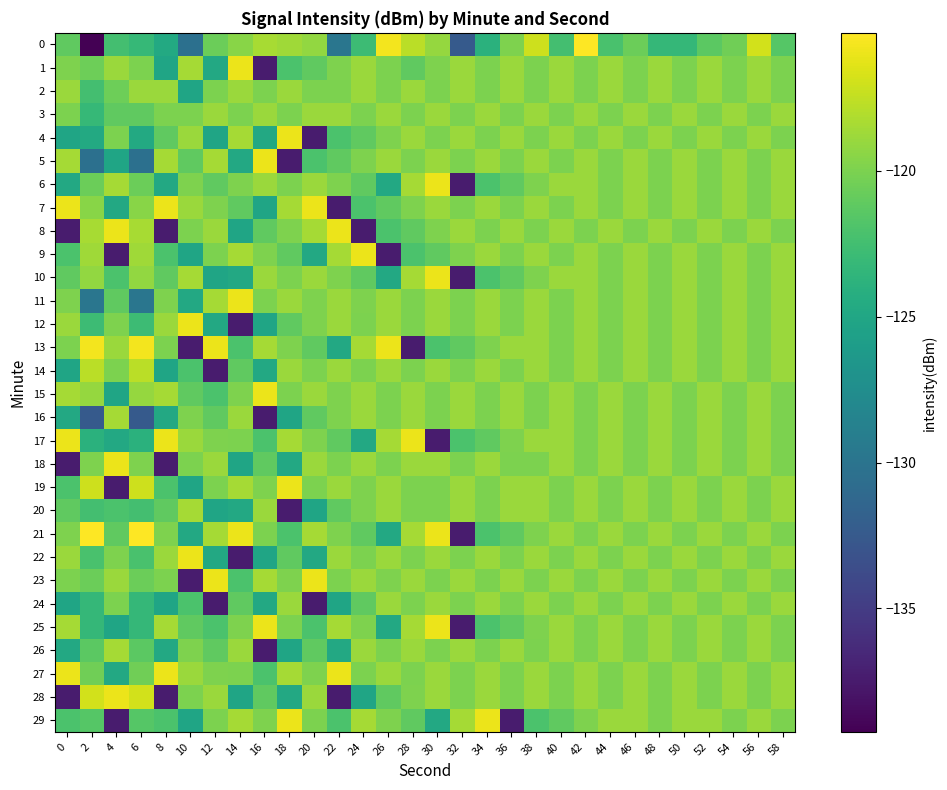

Reading right to left, list all the values displayed in this chart.

0: 58=-121.6	56=-116.9	54=-120.4	52=-121.3	50=-123.2	48=-123.3	46=-120.7	44=-122.2	42=-115.3	40=-122.4	38=-117.1	36=-119.9	34=-124.0	32=-132.5	30=-119.1	28=-117.8	26=-115.7	24=-122.8	22=-129.8	20=-119.2	18=-118.7	16=-118.5	14=-119.5	12=-120.6	10=-130.3	8=-124.6	6=-123.2	4=-122.5	2=-139.2	0=-121.1
1: 58=-120.0	56=-118.8	54=-120.0	52=-118.8	50=-120.0	48=-118.8	46=-120.0	44=-118.8	42=-120.0	40=-118.8	38=-120.0	36=-118.8	34=-120.0	32=-118.8	30=-119.9	28=-121.1	26=-120.0	24=-118.8	22=-119.9	20=-121.1	18=-122.1	16=-137.4	14=-116.0	12=-124.7	10=-118.5	8=-125.1	6=-120.0	4=-118.8	2=-120.5	0=-119.9
2: 58=-120.0	56=-118.8	54=-120.0	52=-118.8	50=-120.0	48=-118.8	46=-120.0	44=-118.8	42=-120.0	40=-118.8	38=-120.0	36=-118.8	34=-120.0	32=-118.8	30=-120.0	28=-118.8	26=-120.0	24=-118.8	22=-120.0	20=-120.0	18=-118.8	16=-120.0	14=-118.8	12=-120.0	10=-125.1	8=-118.8	6=-118.8	4=-120.5	2=-122.5	0=-118.8
3: 58=-118.8	56=-120.0	54=-118.8	52=-120.0	50=-118.8	48=-120.0	46=-118.8	44=-120.0	42=-118.8	40=-120.0	38=-118.8	36=-120.0	34=-118.8	32=-120.0	30=-118.8	28=-120.0	26=-118.8	24=-120.0	22=-118.8	20=-118.8	18=-120.0	16=-118.8	14=-120.0	12=-118.8	10=-120.0	8=-120.0	6=-121.1	4=-121.1	2=-123.2	0=-120.0
4: 58=-120.0	56=-118.8	54=-120.0	52=-118.8	50=-120.0	48=-118.8	46=-120.0	44=-118.8	42=-120.0	40=-118.8	38=-120.0	36=-118.8	34=-120.0	32=-118.8	30=-120.0	28=-118.8	26=-119.9	24=-121.1	22=-122.1	20=-137.4	18=-116.0	16=-124.7	14=-118.5	12=-125.1	10=-118.8	8=-121.1	6=-124.6	4=-120.0	2=-124.6	0=-125.1
5: 58=-118.8	56=-120.0	54=-118.8	52=-120.0	50=-118.8	48=-120.0	46=-118.8	44=-120.0	42=-118.8	40=-120.0	38=-118.8	36=-120.0	34=-118.8	32=-120.0	30=-118.8	28=-120.0	26=-118.8	24=-119.9	22=-121.1	20=-122.1	18=-137.4	16=-116.0	14=-124.7	12=-118.5	10=-121.1	8=-118.5	6=-130.3	4=-125.1	2=-130.3	0=-118.5
6: 58=-118.8	56=-120.0	54=-118.8	52=-120.0	50=-118.8	48=-120.0	46=-118.8	44=-120.0	42=-118.8	40=-118.8	38=-119.9	36=-121.1	34=-122.1	32=-137.4	30=-116.0	28=-118.5	26=-124.7	24=-121.1	22=-119.9	20=-118.8	18=-120.0	16=-118.8	14=-119.9	12=-121.1	10=-119.9	8=-124.7	6=-120.6	4=-118.5	2=-120.6	0=-124.7
7: 58=-118.8	56=-120.0	54=-118.8	52=-120.0	50=-118.8	48=-120.0	46=-118.8	44=-120.0	42=-118.8	40=-120.0	38=-118.8	36=-120.0	34=-118.8	32=-120.0	30=-118.8	28=-119.9	26=-121.1	24=-122.1	22=-137.4	20=-116.0	18=-118.5	16=-125.1	14=-121.1	12=-119.9	10=-118.8	8=-116.0	6=-119.5	4=-124.7	2=-119.5	0=-116.0
8: 58=-120.0	56=-118.8	54=-120.0	52=-118.8	50=-120.0	48=-118.8	46=-120.0	44=-118.8	42=-120.0	40=-118.8	38=-120.0	36=-118.8	34=-120.0	32=-118.8	30=-119.9	28=-121.1	26=-122.1	24=-137.4	22=-116.0	20=-118.5	18=-119.9	16=-121.1	14=-125.1	12=-118.8	10=-120.0	8=-137.4	6=-118.5	4=-116.0	2=-118.5	0=-137.4
9: 58=-118.8	56=-120.0	54=-118.8	52=-120.0	50=-118.8	48=-120.0	46=-118.8	44=-120.0	42=-118.8	40=-120.0	38=-118.8	36=-120.0	34=-118.8	32=-119.9	30=-121.1	28=-122.1	26=-137.4	24=-116.0	22=-118.5	20=-124.7	18=-121.1	16=-119.9	14=-118.5	12=-120.0	10=-125.1	8=-122.1	6=-118.7	4=-137.4	2=-118.7	0=-122.1
10: 58=-118.8	56=-120.0	54=-118.8	52=-120.0	50=-118.8	48=-120.0	46=-118.8	44=-120.0	42=-118.8	40=-118.8	38=-119.9	36=-121.1	34=-122.1	32=-137.4	30=-116.0	28=-118.5	26=-124.7	24=-121.1	22=-119.9	20=-118.8	18=-120.0	16=-118.8	14=-124.7	12=-125.1	10=-118.5	8=-121.1	6=-119.2	4=-122.1	2=-119.2	0=-121.1
11: 58=-118.8	56=-120.0	54=-118.8	52=-120.0	50=-118.8	48=-120.0	46=-118.8	44=-120.0	42=-118.8	40=-120.0	38=-118.8	36=-120.0	34=-118.8	32=-120.0	30=-118.8	28=-120.0	26=-118.8	24=-119.9	22=-118.8	20=-119.9	18=-118.8	16=-120.0	14=-116.0	12=-118.5	10=-124.7	8=-119.9	6=-129.8	4=-121.1	2=-129.8	0=-119.9
12: 58=-118.8	56=-120.0	54=-118.8	52=-120.0	50=-118.8	48=-120.0	46=-118.8	44=-120.0	42=-118.8	40=-120.0	38=-118.8	36=-120.0	34=-118.8	32=-120.0	30=-118.8	28=-120.0	26=-118.8	24=-120.0	22=-118.8	20=-119.9	18=-121.1	16=-125.1	14=-137.4	12=-124.7	10=-116.0	8=-118.8	6=-122.8	4=-119.9	2=-122.8	0=-118.8
13: 58=-118.8	56=-120.0	54=-118.8	52=-120.0	50=-118.8	48=-120.0	46=-118.8	44=-120.0	42=-118.8	40=-120.0	38=-118.8	36=-118.8	34=-119.9	32=-121.1	30=-122.1	28=-137.4	26=-116.0	24=-118.5	22=-124.7	20=-121.1	18=-119.9	16=-118.5	14=-122.1	12=-116.0	10=-137.4	8=-120.0	6=-115.7	4=-118.8	2=-115.7	0=-120.0
14: 58=-118.8	56=-120.0	54=-118.8	52=-120.0	50=-118.8	48=-120.0	46=-118.8	44=-120.0	42=-118.8	40=-120.0	38=-118.8	36=-120.0	34=-118.8	32=-120.0	30=-118.8	28=-120.0	26=-118.8	24=-120.0	22=-118.8	20=-120.0	18=-118.8	16=-124.7	14=-121.1	12=-137.4	10=-122.1	8=-125.1	6=-117.8	4=-120.0	2=-117.8	0=-125.1
15: 58=-120.0	56=-118.8	54=-120.0	52=-118.8	50=-120.0	48=-118.8	46=-120.0	44=-118.8	42=-120.0	40=-118.8	38=-120.0	36=-118.8	34=-120.0	32=-118.8	30=-120.0	28=-118.8	26=-120.0	24=-118.8	22=-119.9	20=-118.8	18=-120.0	16=-116.0	14=-119.9	12=-122.1	10=-121.1	8=-118.5	6=-119.1	4=-125.1	2=-119.1	0=-118.5
16: 58=-120.0	56=-118.8	54=-120.0	52=-118.8	50=-120.0	48=-118.8	46=-120.0	44=-118.8	42=-120.0	40=-118.8	38=-120.0	36=-118.8	34=-120.0	32=-118.8	30=-120.0	28=-118.8	26=-120.0	24=-118.8	22=-119.9	20=-121.1	18=-125.1	16=-137.4	14=-118.8	12=-121.1	10=-119.9	8=-124.7	6=-132.5	4=-118.5	2=-132.5	0=-124.7
17: 58=-120.0	56=-118.8	54=-120.0	52=-118.8	50=-120.0	48=-118.8	46=-120.0	44=-118.8	42=-120.0	40=-118.8	38=-118.8	36=-119.9	34=-121.1	32=-122.1	30=-137.4	28=-116.0	26=-118.5	24=-124.7	22=-121.1	20=-119.9	18=-118.5	16=-122.1	14=-120.0	12=-119.9	10=-118.8	8=-116.0	6=-124.0	4=-124.7	2=-124.0	0=-116.0
18: 58=-120.0	56=-118.8	54=-120.0	52=-118.8	50=-120.0	48=-118.8	46=-120.0	44=-118.8	42=-120.0	40=-118.8	38=-120.0	36=-120.0	34=-118.8	32=-120.0	30=-118.8	28=-118.8	26=-120.0	24=-118.8	22=-120.0	20=-118.8	18=-124.7	16=-121.1	14=-125.1	12=-118.8	10=-120.0	8=-137.4	6=-119.9	4=-116.0	2=-119.9	0=-137.4
19: 58=-118.8	56=-120.0	54=-118.8	52=-120.0	50=-118.8	48=-120.0	46=-118.8	44=-120.0	42=-118.8	40=-120.0	38=-118.8	36=-118.8	34=-120.0	32=-118.8	30=-120.0	28=-120.0	26=-118.8	24=-119.9	22=-118.8	20=-120.0	18=-116.0	16=-119.9	14=-118.5	12=-120.0	10=-125.1	8=-122.1	6=-117.1	4=-137.4	2=-117.1	0=-122.1
20: 58=-118.8	56=-120.0	54=-118.8	52=-120.0	50=-118.8	48=-120.0	46=-118.8	44=-120.0	42=-118.8	40=-120.0	38=-118.8	36=-118.8	34=-120.0	32=-118.8	30=-120.0	28=-120.0	26=-118.8	24=-119.9	22=-121.1	20=-125.1	18=-137.4	16=-118.8	14=-124.7	12=-125.1	10=-118.5	8=-121.1	6=-122.4	4=-122.1	2=-122.4	0=-121.1
21: 58=-120.0	56=-118.8	54=-120.0	52=-118.8	50=-120.0	48=-118.8	46=-120.0	44=-118.8	42=-120.0	40=-118.8	38=-119.9	36=-121.1	34=-122.1	32=-137.4	30=-116.0	28=-118.5	26=-124.7	24=-121.1	22=-119.9	20=-118.5	18=-122.1	16=-120.0	14=-116.0	12=-118.5	10=-124.7	8=-119.9	6=-115.3	4=-121.1	2=-115.3	0=-119.9
22: 58=-118.8	56=-120.0	54=-118.8	52=-120.0	50=-118.8	48=-120.0	46=-118.8	44=-120.0	42=-118.8	40=-120.0	38=-118.8	36=-120.0	34=-118.8	32=-120.0	30=-118.8	28=-120.0	26=-118.8	24=-120.0	22=-118.8	20=-124.7	18=-121.1	16=-125.1	14=-137.4	12=-124.7	10=-116.0	8=-118.8	6=-122.2	4=-119.9	2=-122.2	0=-118.8
23: 58=-120.0	56=-118.8	54=-120.0	52=-118.8	50=-120.0	48=-118.8	46=-120.0	44=-118.8	42=-120.0	40=-118.8	38=-120.0	36=-118.8	34=-120.0	32=-118.8	30=-120.0	28=-118.8	26=-119.9	24=-118.8	22=-120.0	20=-116.0	18=-119.9	16=-118.5	14=-122.1	12=-116.0	10=-137.4	8=-120.0	6=-120.7	4=-118.8	2=-120.7	0=-120.0
24: 58=-118.8	56=-120.0	54=-118.8	52=-120.0	50=-118.8	48=-120.0	46=-118.8	44=-120.0	42=-118.8	40=-120.0	38=-118.8	36=-120.0	34=-118.8	32=-120.0	30=-118.8	28=-120.0	26=-118.8	24=-121.1	22=-125.1	20=-137.4	18=-118.8	16=-124.7	14=-121.1	12=-137.4	10=-122.1	8=-125.1	6=-123.3	4=-120.0	2=-123.3	0=-125.1
25: 58=-120.0	56=-118.8	54=-120.0	52=-118.8	50=-120.0	48=-118.8	46=-120.0	44=-118.8	42=-120.0	40=-118.8	38=-119.9	36=-121.1	34=-122.1	32=-137.4	30=-116.0	28=-118.5	26=-124.7	24=-119.9	22=-118.5	20=-122.1	18=-120.0	16=-116.0	14=-119.9	12=-122.1	10=-121.1	8=-118.5	6=-123.2	4=-125.1	2=-123.2	0=-118.5
26: 58=-120.0	56=-118.8	54=-120.0	52=-118.8	50=-120.0	48=-118.8	46=-120.0	44=-118.8	42=-120.0	40=-118.8	38=-120.0	36=-118.8	34=-120.0	32=-118.8	30=-120.0	28=-118.8	26=-120.0	24=-118.8	22=-124.7	20=-121.1	18=-125.1	16=-137.4	14=-118.8	12=-121.1	10=-119.9	8=-124.7	6=-121.3	4=-118.5	2=-121.3	0=-124.7
27: 58=-118.8	56=-120.0	54=-118.8	52=-120.0	50=-118.8	48=-120.0	46=-118.8	44=-120.0	42=-118.8	40=-120.0	38=-118.8	36=-120.0	34=-118.8	32=-120.0	30=-118.8	28=-120.0	26=-118.8	24=-120.0	22=-116.0	20=-119.9	18=-118.5	16=-122.1	14=-120.0	12=-119.9	10=-118.8	8=-116.0	6=-120.4	4=-124.7	2=-120.4	0=-116.0
28: 58=-118.8	56=-120.0	54=-118.8	52=-120.0	50=-118.8	48=-120.0	46=-118.8	44=-120.0	42=-118.8	40=-120.0	38=-118.8	36=-120.0	34=-118.8	32=-120.0	30=-118.8	28=-119.9	26=-121.1	24=-125.1	22=-137.4	20=-118.8	18=-124.7	16=-121.1	14=-125.1	12=-118.8	10=-120.0	8=-137.4	6=-116.9	4=-116.0	2=-116.9	0=-137.4
29: 58=-120.0	56=-118.8	54=-120.0	52=-118.8	50=-118.8	48=-120.0	46=-118.8	44=-118.8	42=-119.9	40=-121.1	38=-122.1	36=-137.4	34=-116.0	32=-118.5	30=-124.7	28=-121.1	26=-119.9	24=-118.5	22=-122.1	20=-120.0	18=-116.0	16=-119.9	14=-118.5	12=-120.0	10=-125.1	8=-122.1	6=-121.6	4=-137.4	2=-121.6	0=-122.1